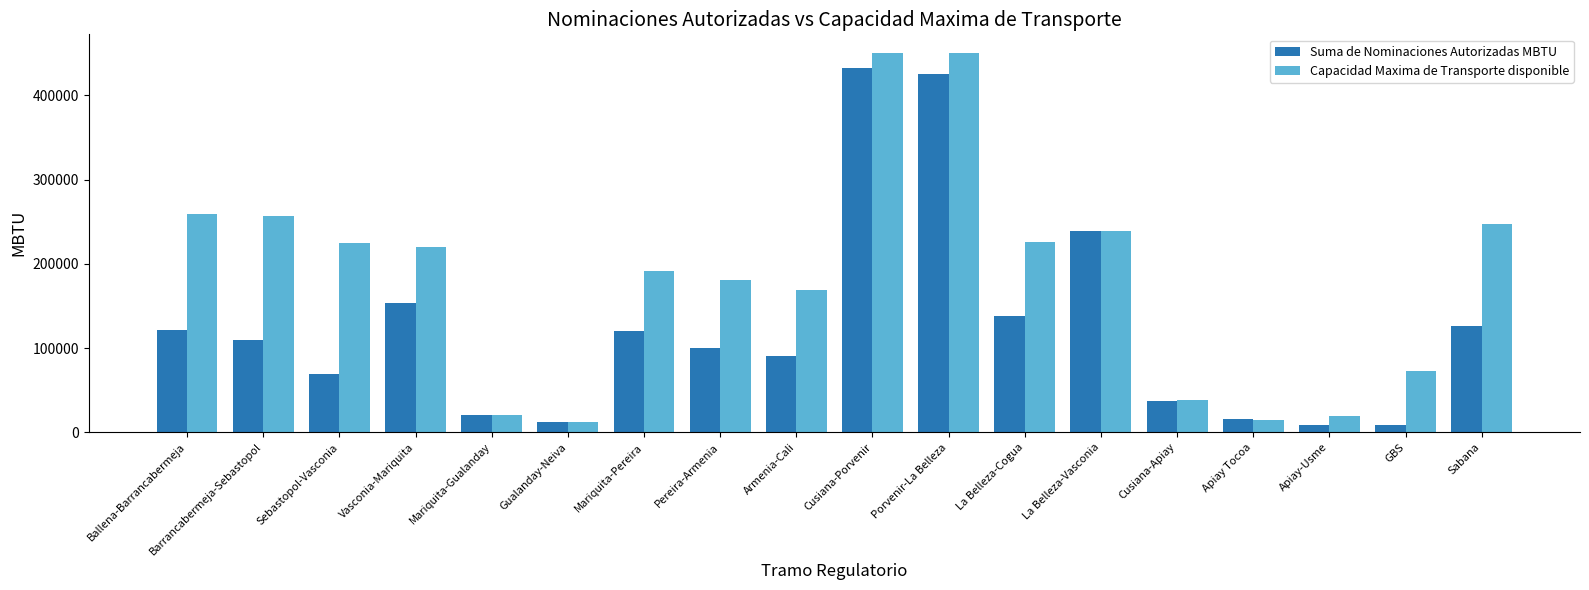

What is the maximum value for Capacidad Maxima de Transporte disponible?

450110.1